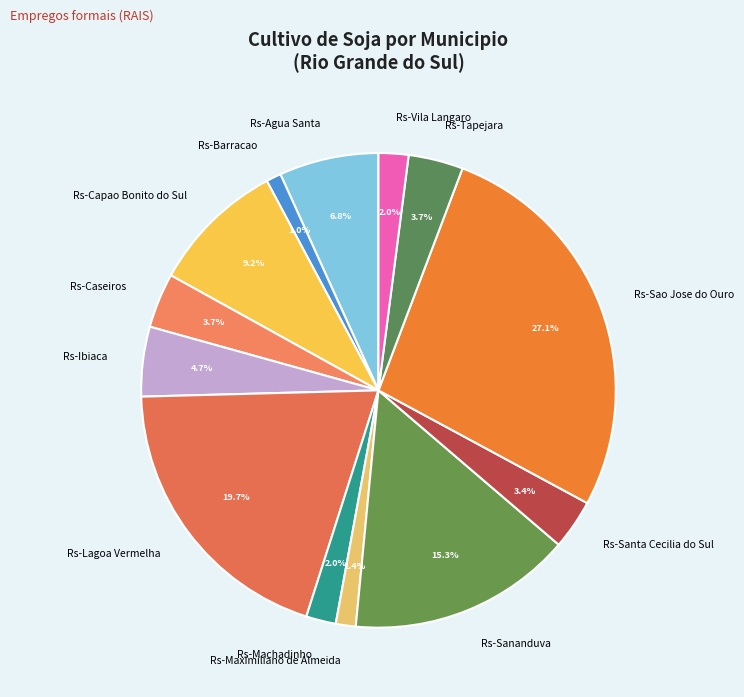

Combined, do Rs-Barracao and Rs-Sananduva account for over 50%?

No